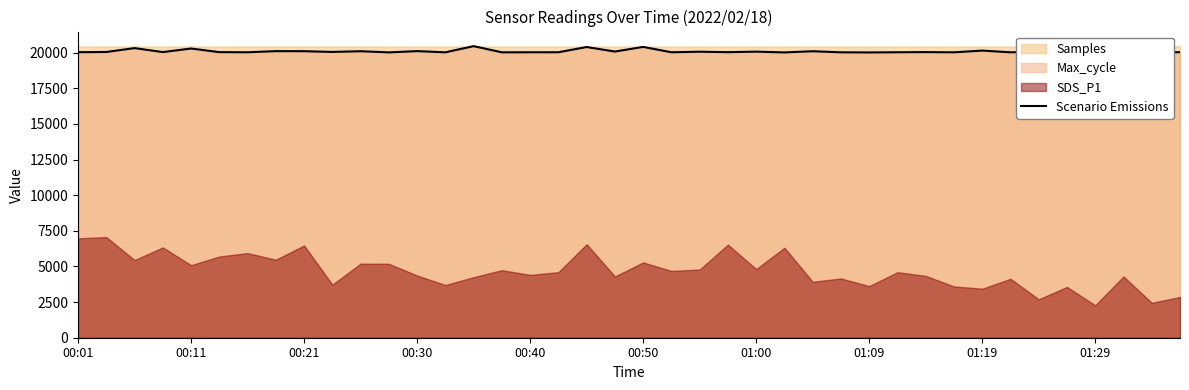

What is the change in value from 36 to 39?

+17